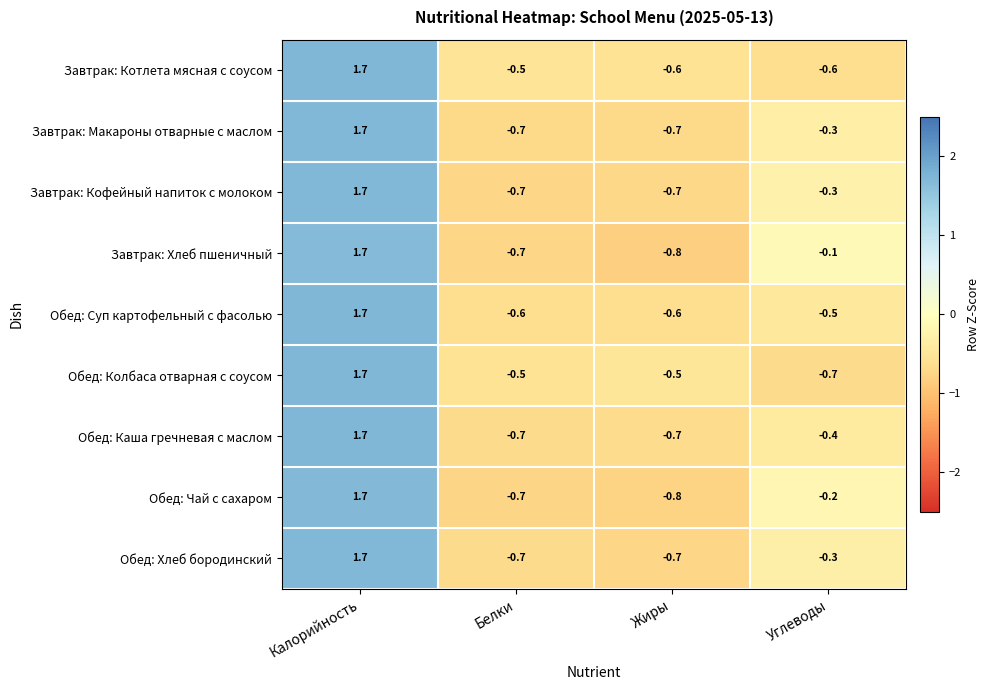

What is the smallest value displayed?

-0.8